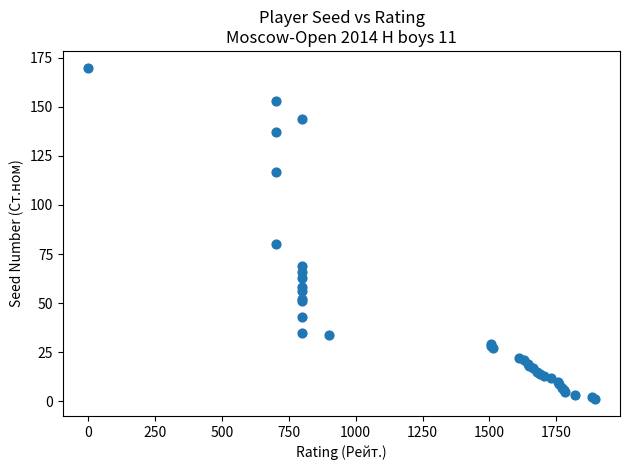

What Y value in the scatter plot is closest to 85?

80